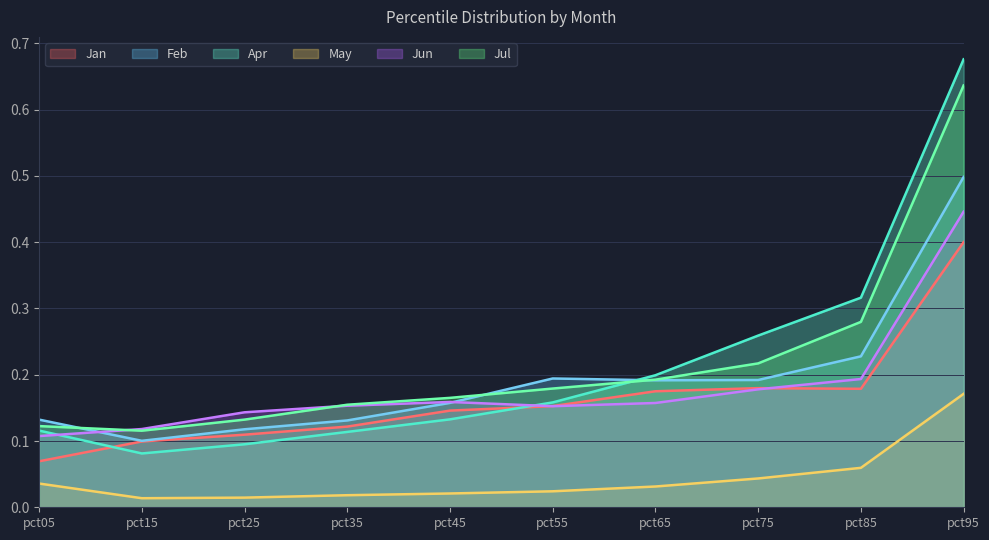

What is the value of the Jun point at the 8th from the left?

0.2